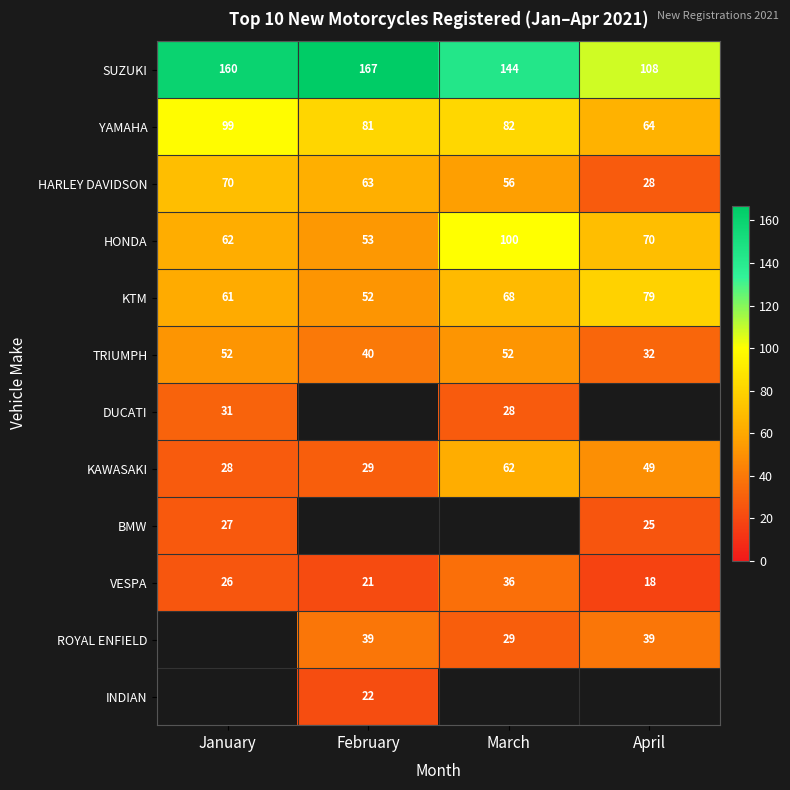

What is the difference between the DUCATI values at January and March?

3